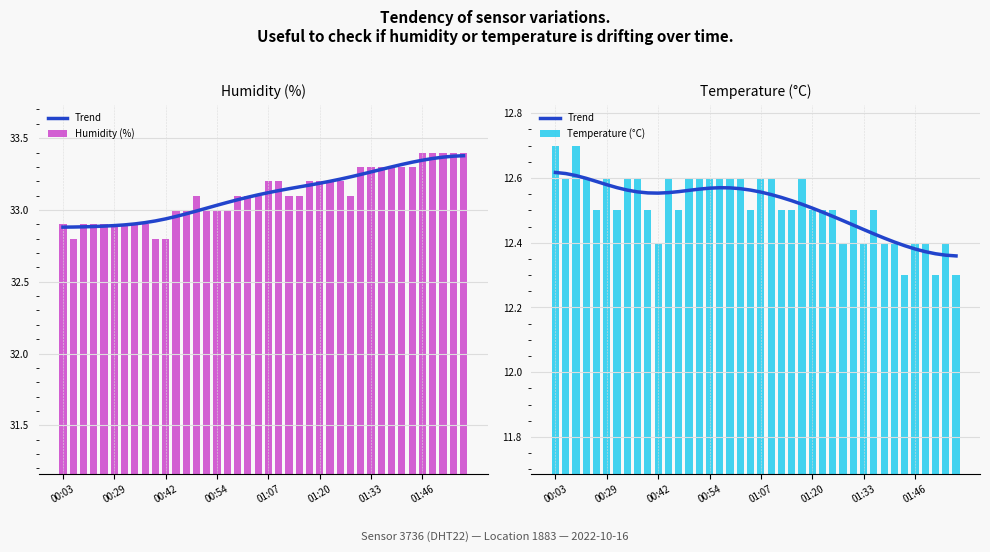

What is the difference between the maximum and minimum values in the Temperature (°C) series?

0.4